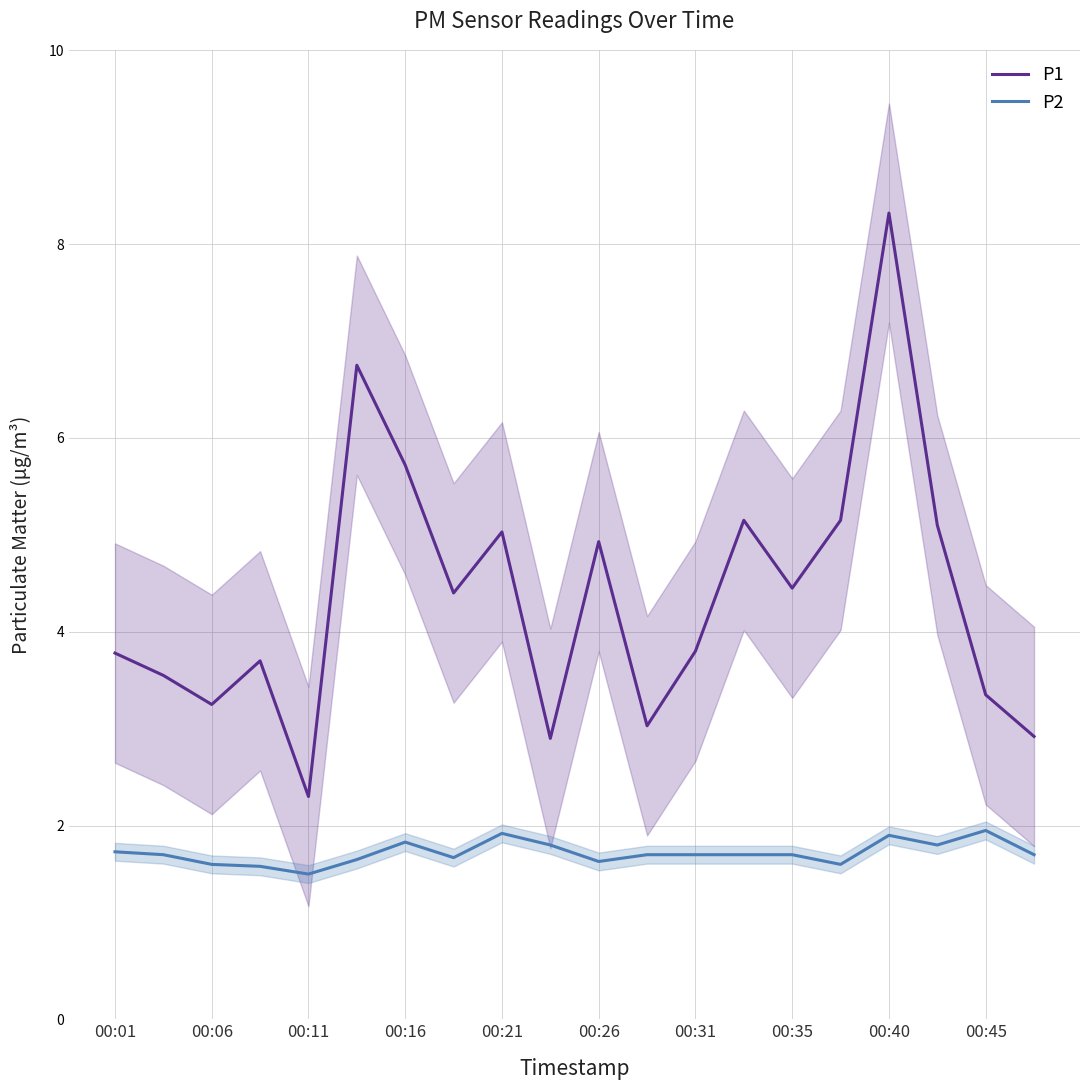

Does the chart display data point markers on the line(s)?

No